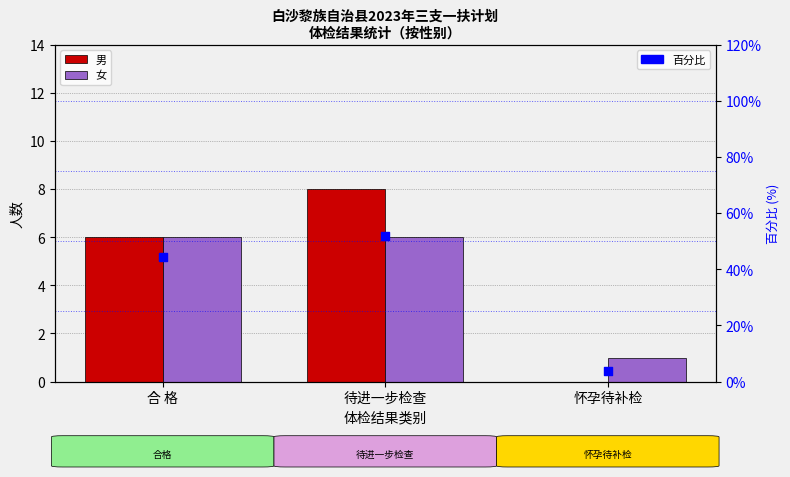

What is the total value across all series at 待进一步检查?

65.9